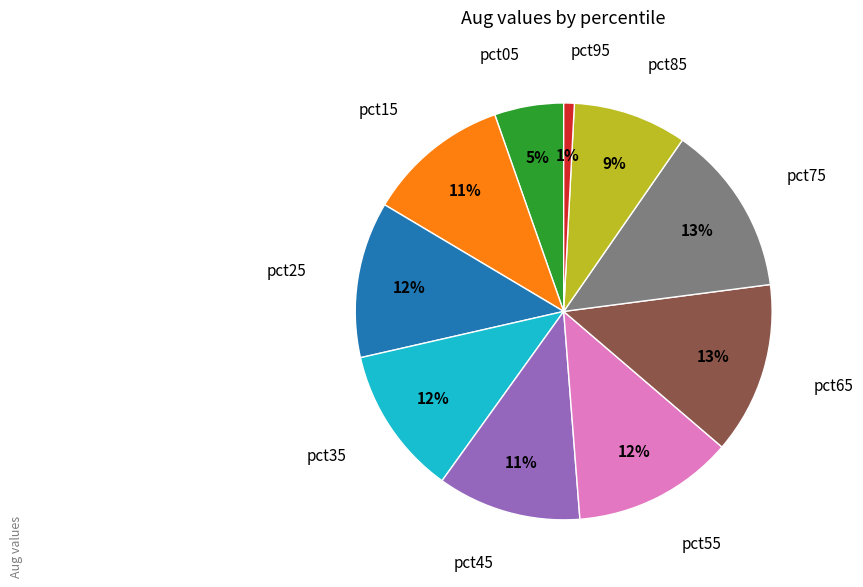

To the nearest percent, what is the average slice percentage?

10%